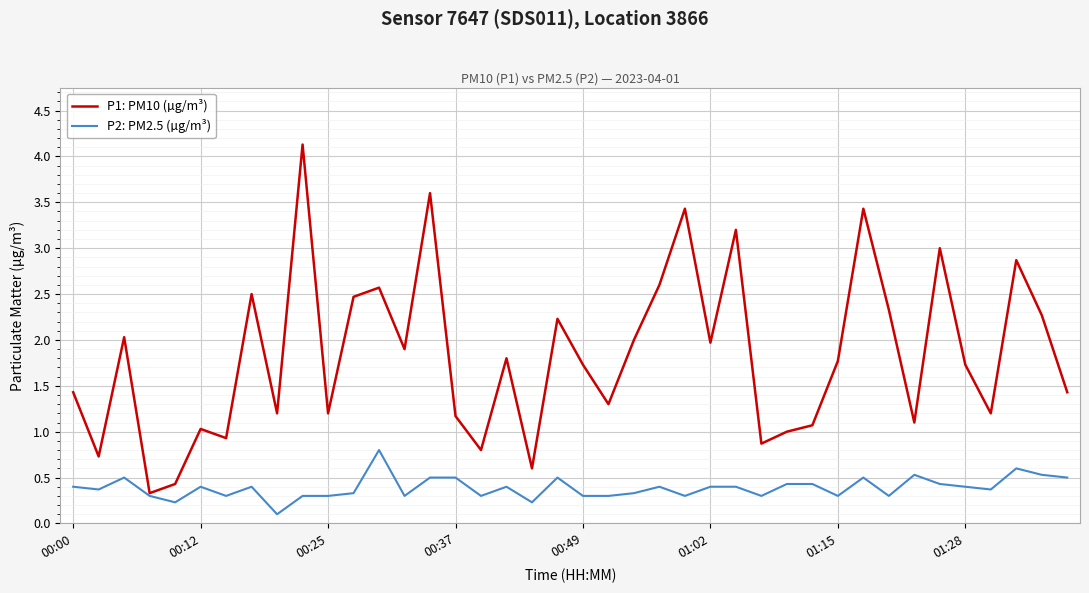

Rank the series by their average value, from lowest to highest.

P2: PM2.5 (µg/m³), P1: PM10 (µg/m³)